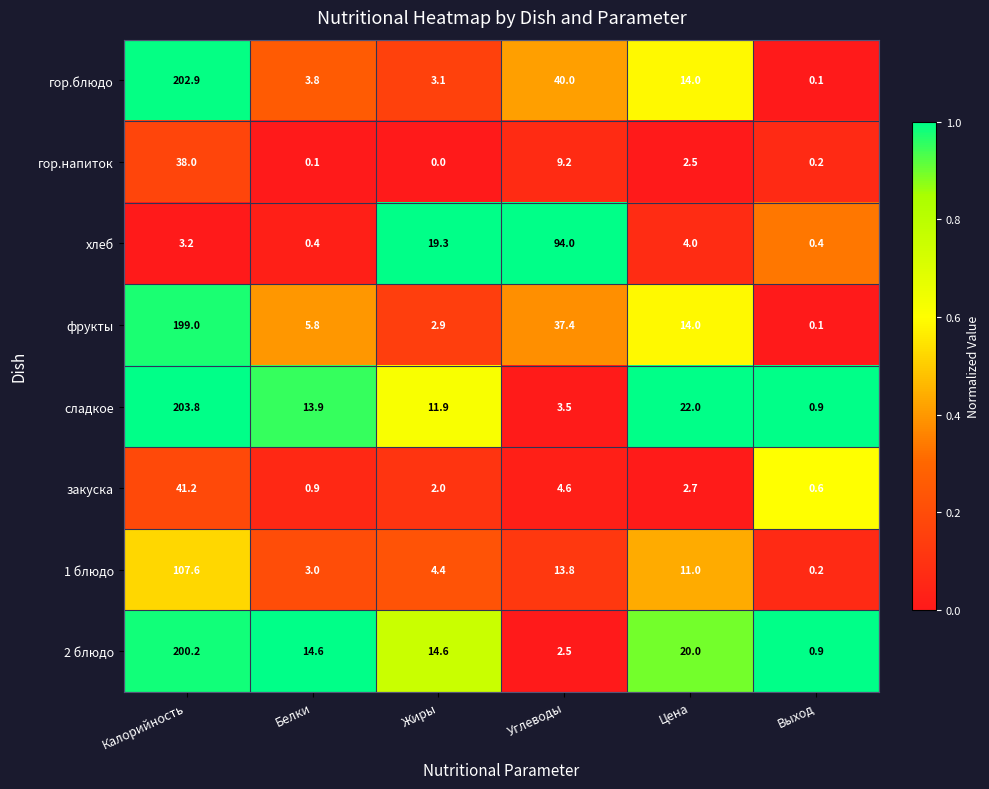

What is the difference between the закуска values at Цена and Углеводы?

1.9